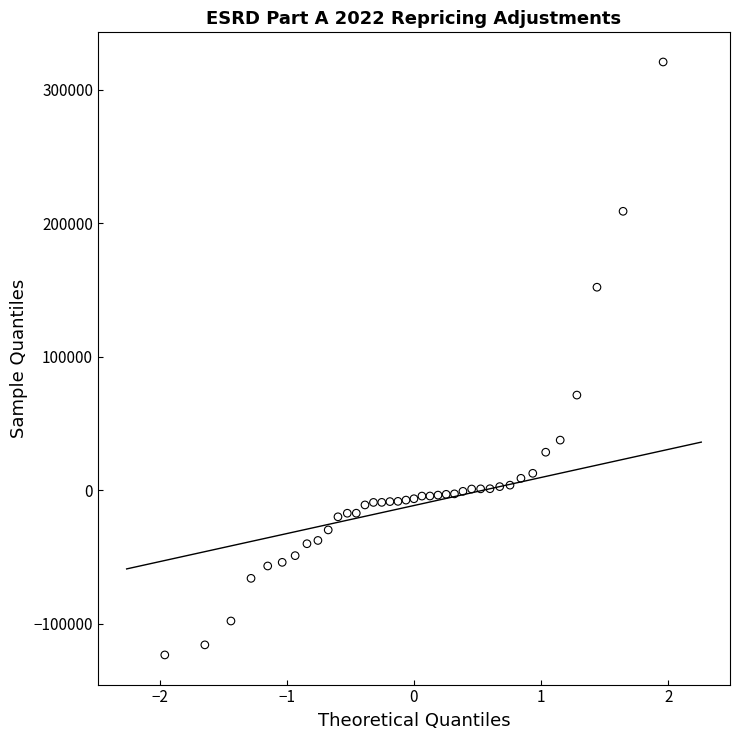

What Y value in the scatter plot is closest to 98585?

71154.8